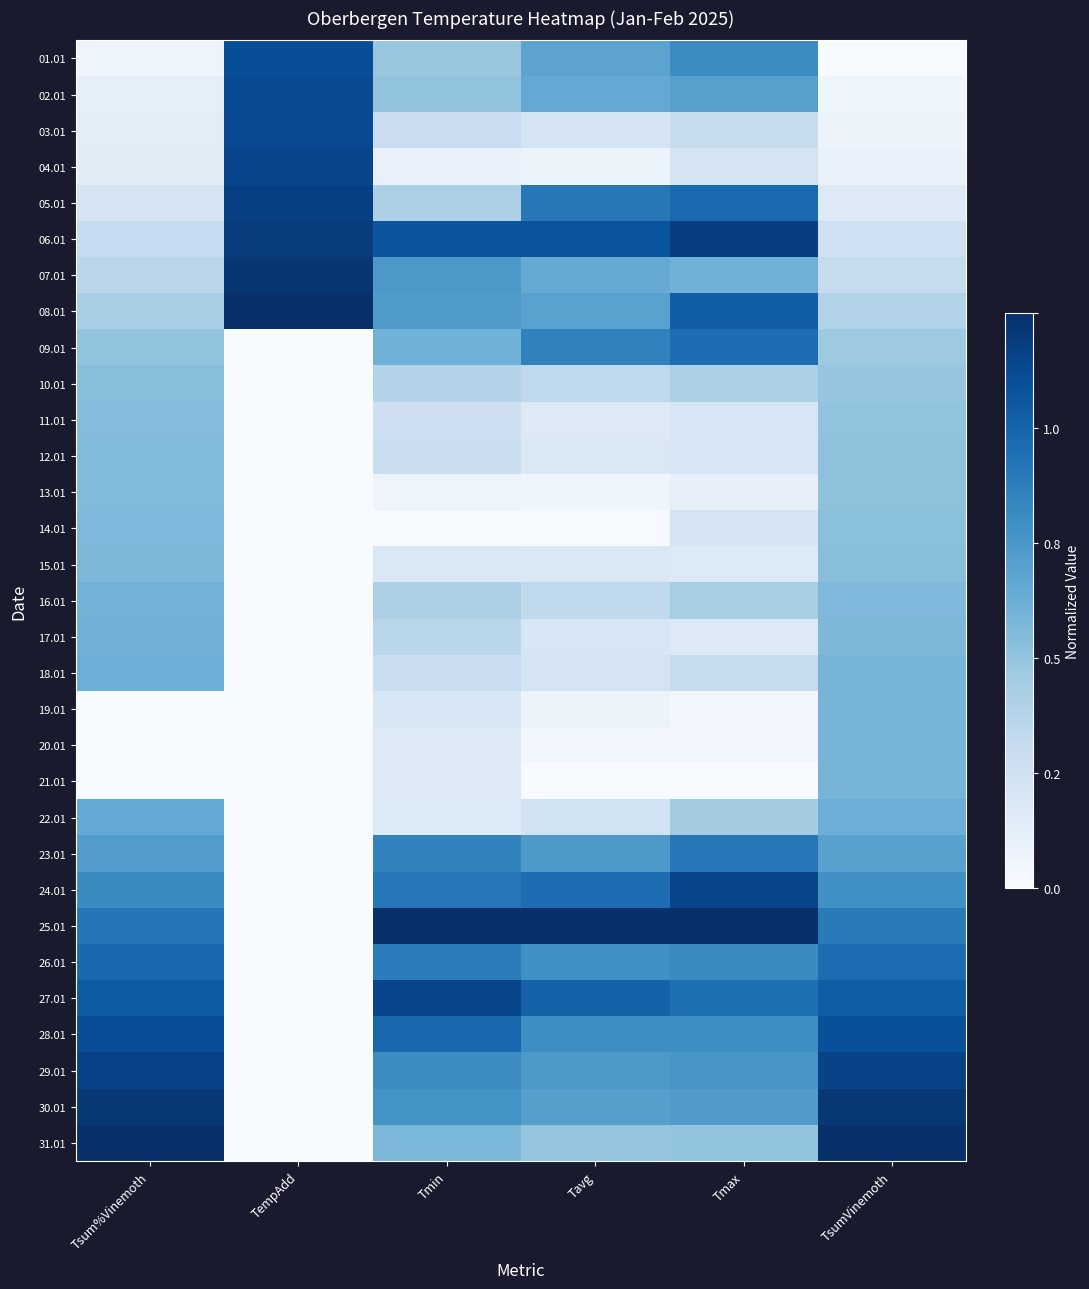

Which category has the lowest value across all series?

TsumVinemoth